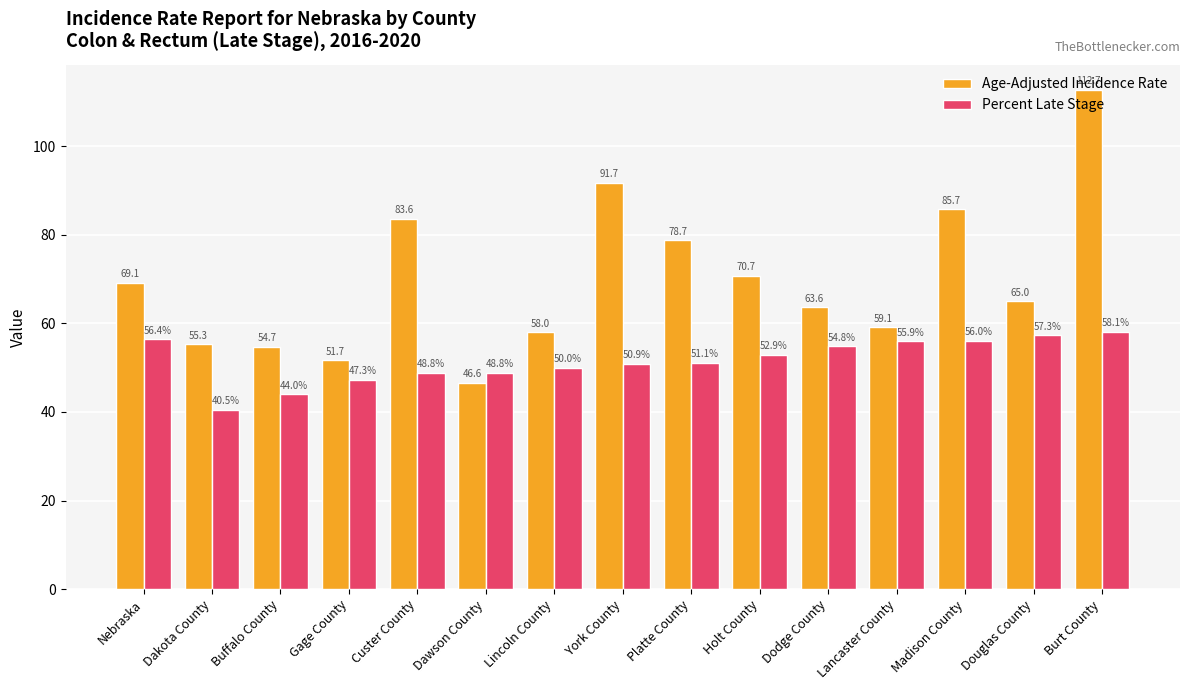

What is the difference between the maximum and minimum values in the Percent Late Stage series?

17.6